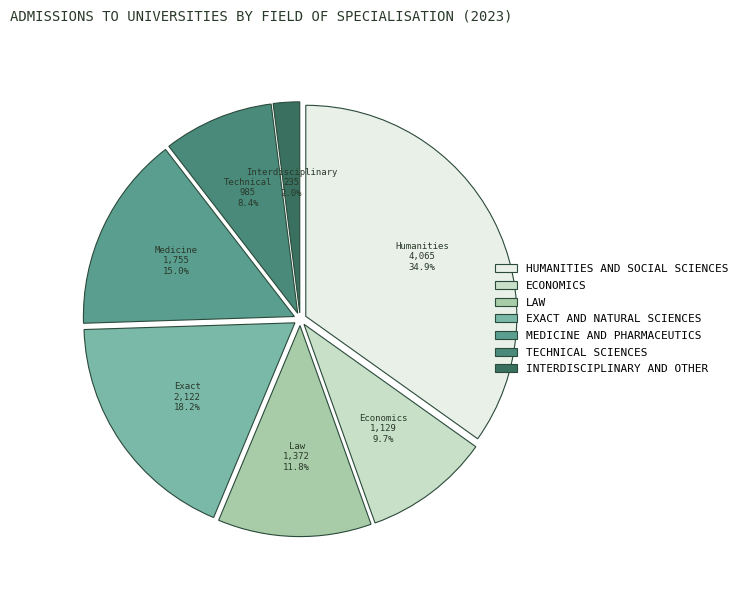

How many slices are in this pie chart?

7